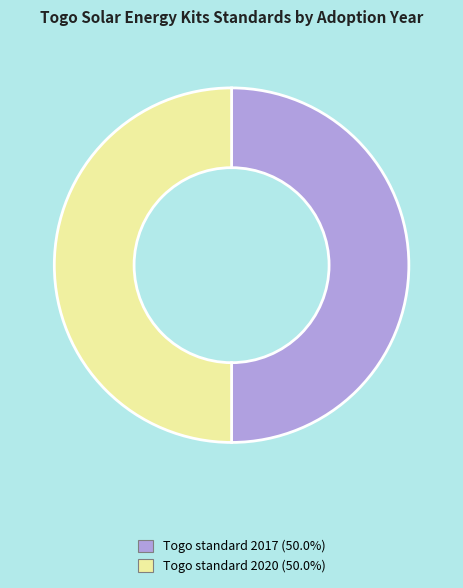

Approximately how many times larger is the value at Togo standard 2017 compared to Togo standard 2020?

1.0